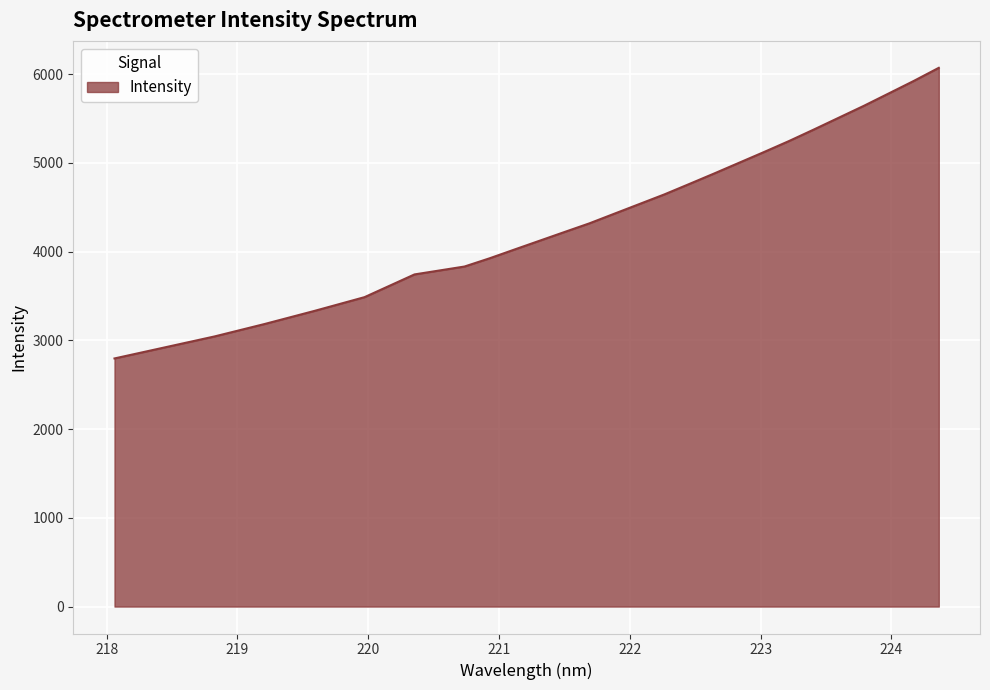

What is the minimum value shown in the chart?

2796.7